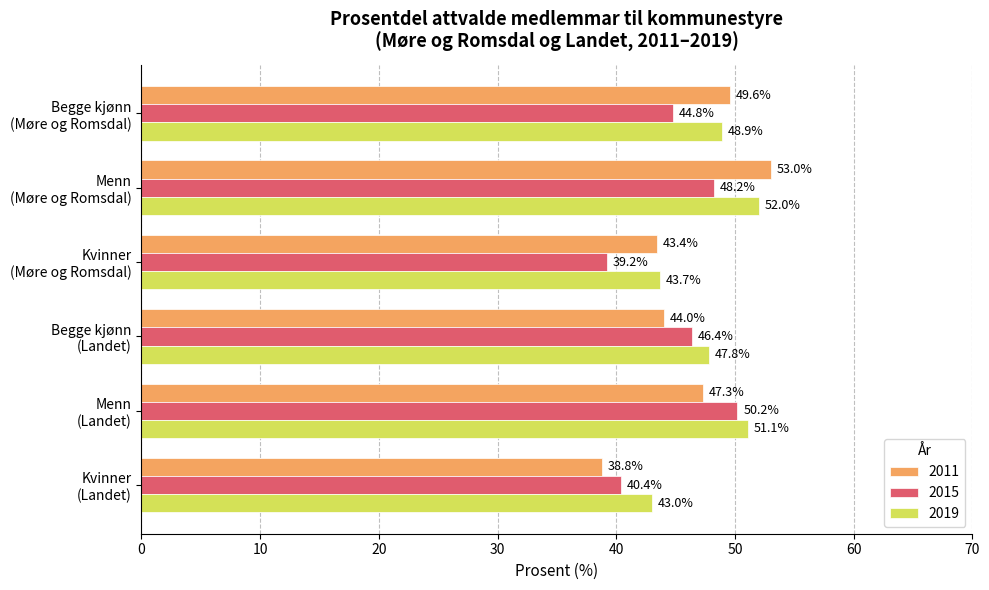

Which series has the largest range (max minus min)?

2011